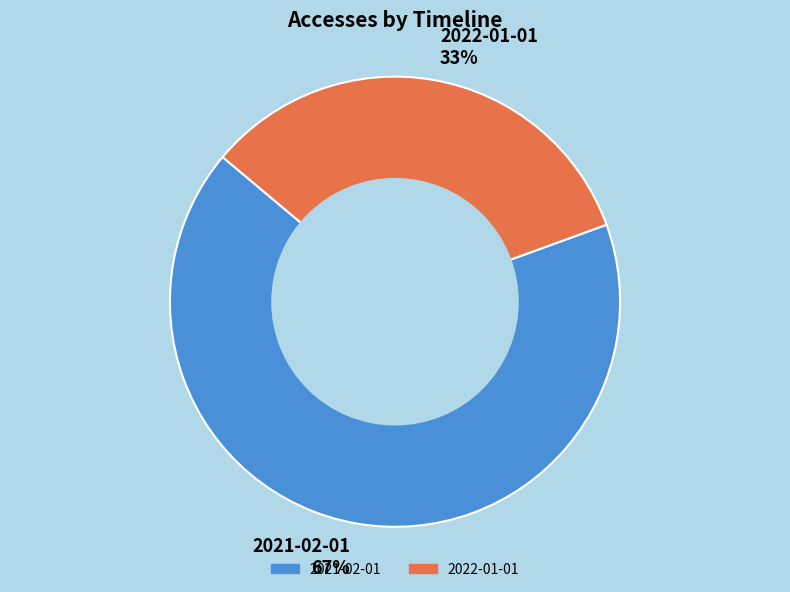

Between 2021-02-01 67% and 2022-01-01 33%, which is larger?

2021-02-01 67%